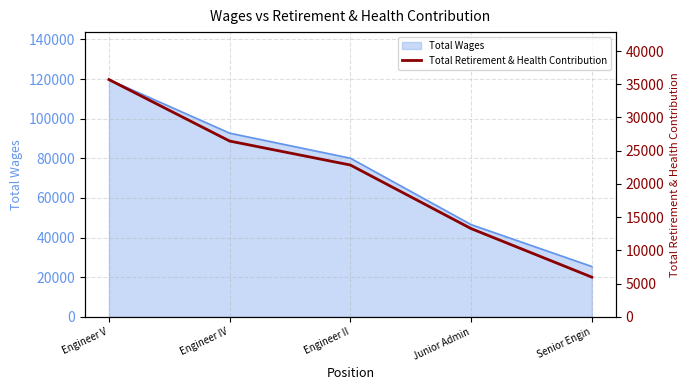

Which has a higher value, Junior Admin or Engineer IV?

Engineer IV